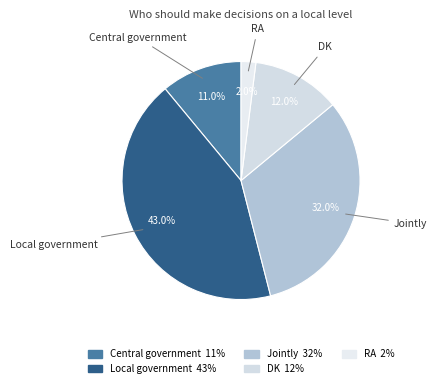

Count the number of slices in the pie.

5